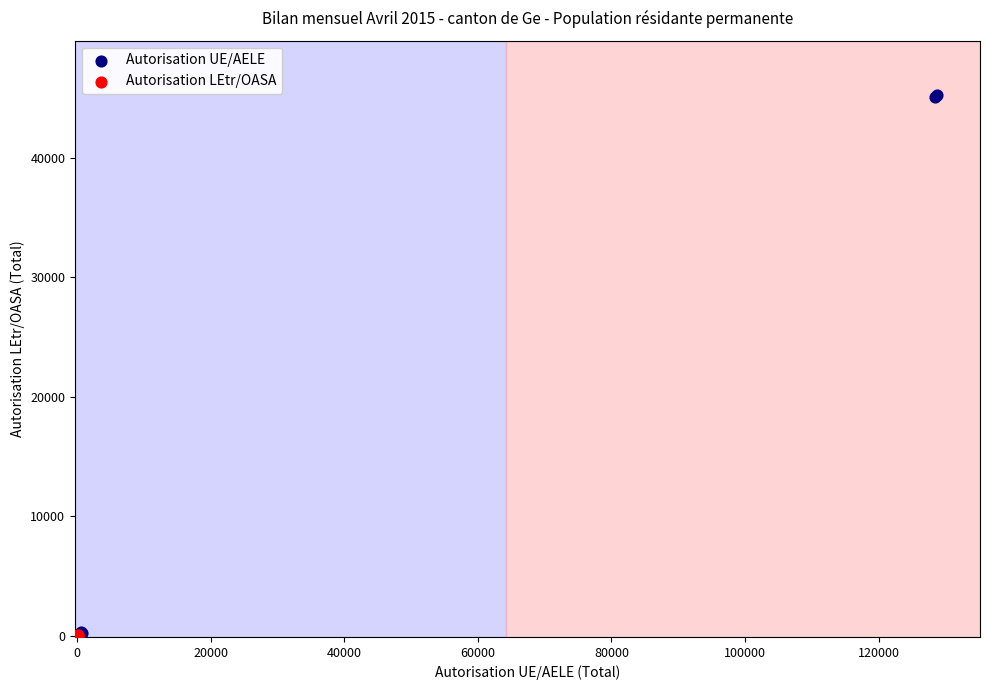

Which series has the largest Y range (max minus min)?

Autorisation UE/AELE